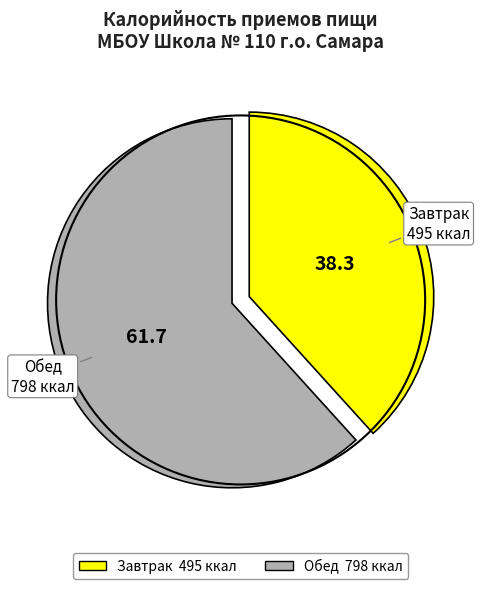

Rank the categories by value from highest to lowest.

Обед, Завтрак